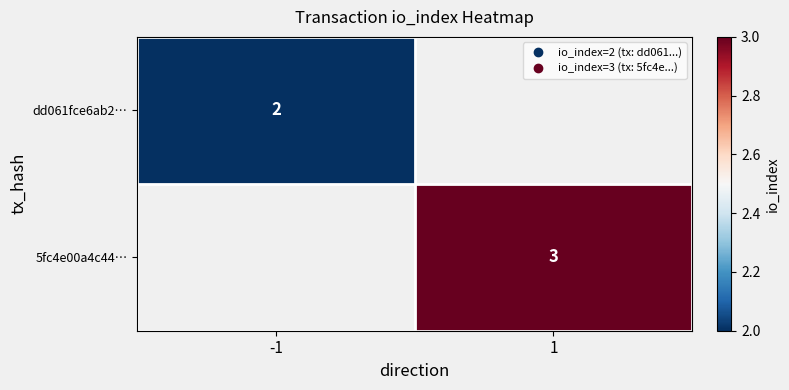

The 5fc4e00a4c44… series shows 4.4 at 1. True or false?

False